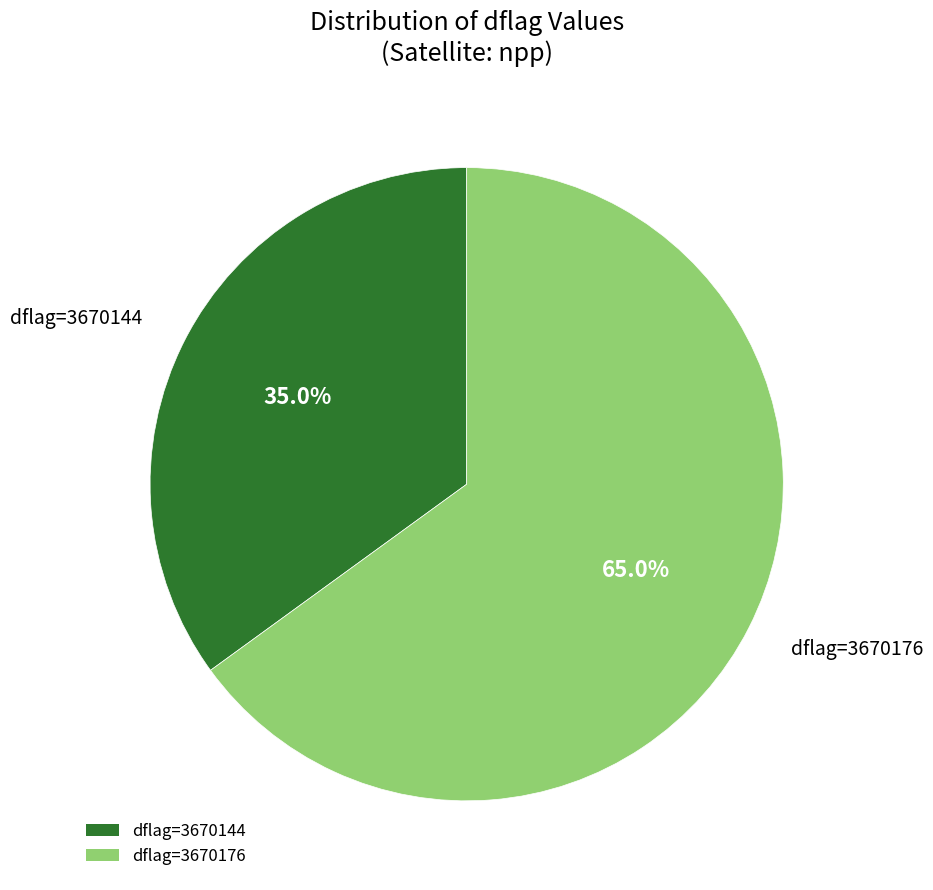

Approximately how many times larger is the value at dflag=3670176 compared to dflag=3670144?

1.9